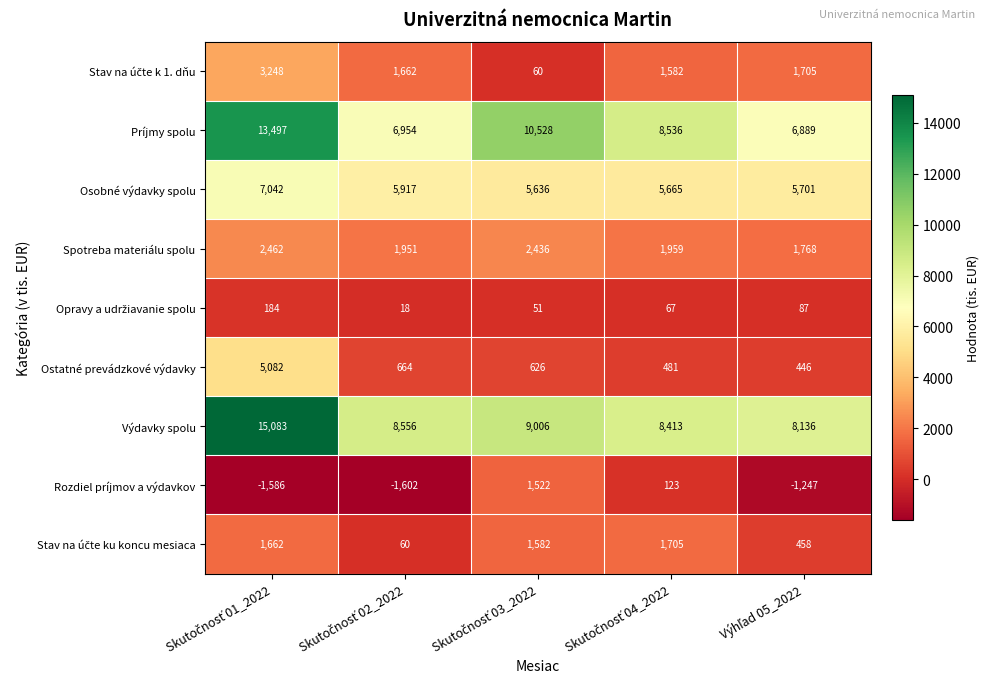

At how many categories does at least one series exceed 938?

5